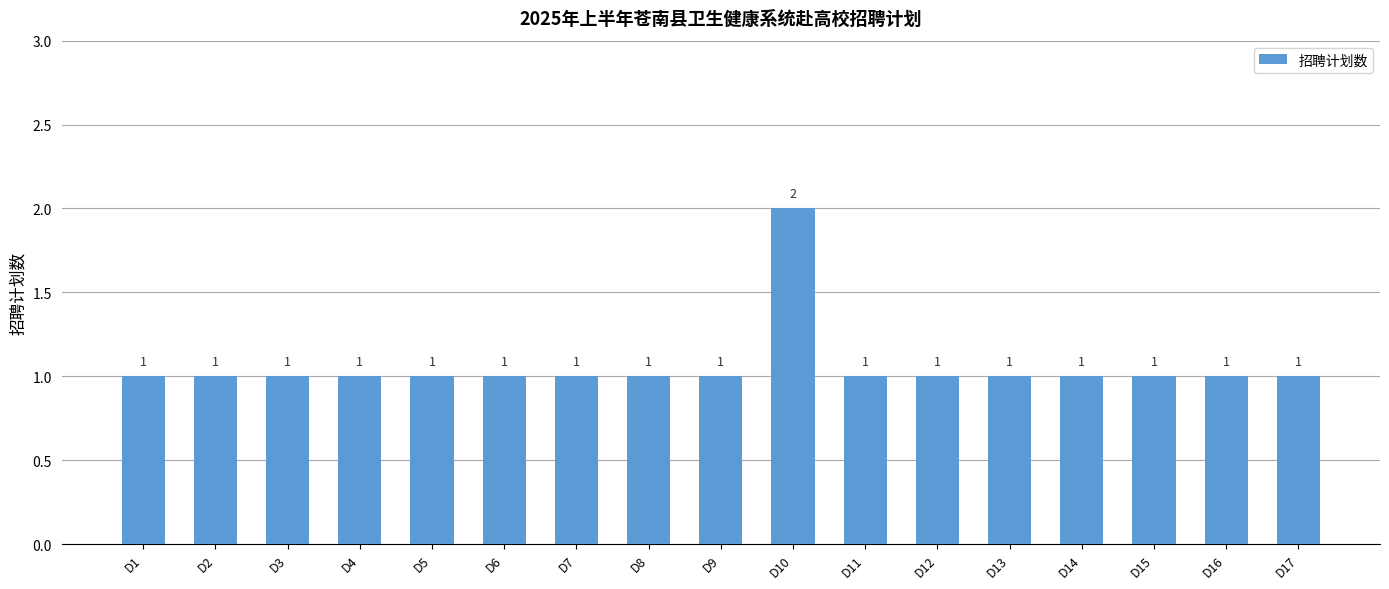

At which category does the chart reach its peak across all series?

D10